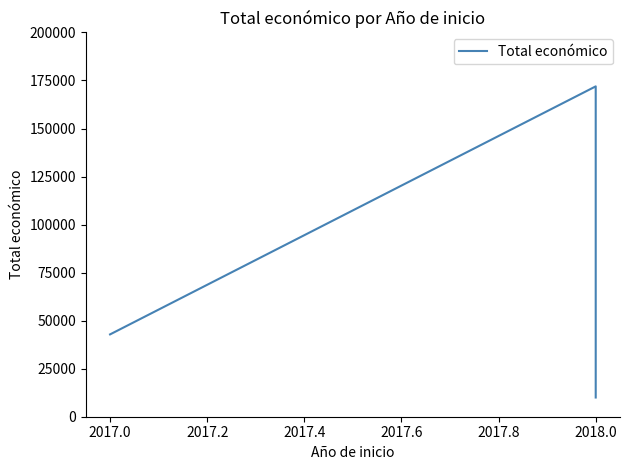

What is the change in value from 2017.0 to 2018.0?

-32845